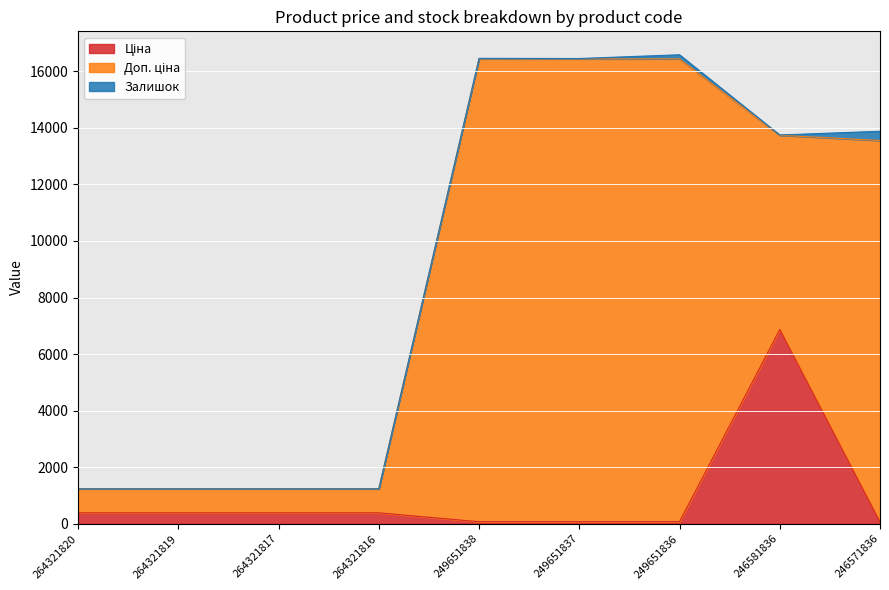

The value of Доп. ціна at 264321816 is 849.0. True or false?

True